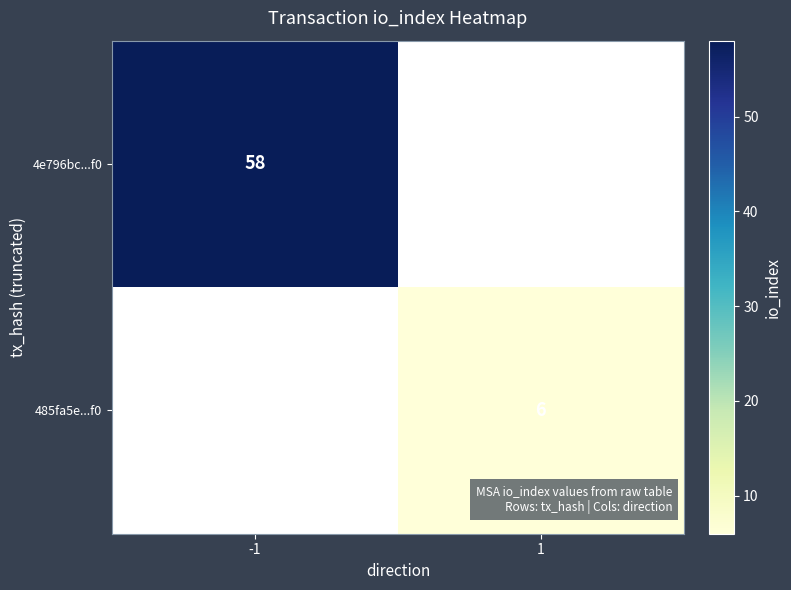

Is it true that 485fa5e...f0 equals 3 at 1?

False